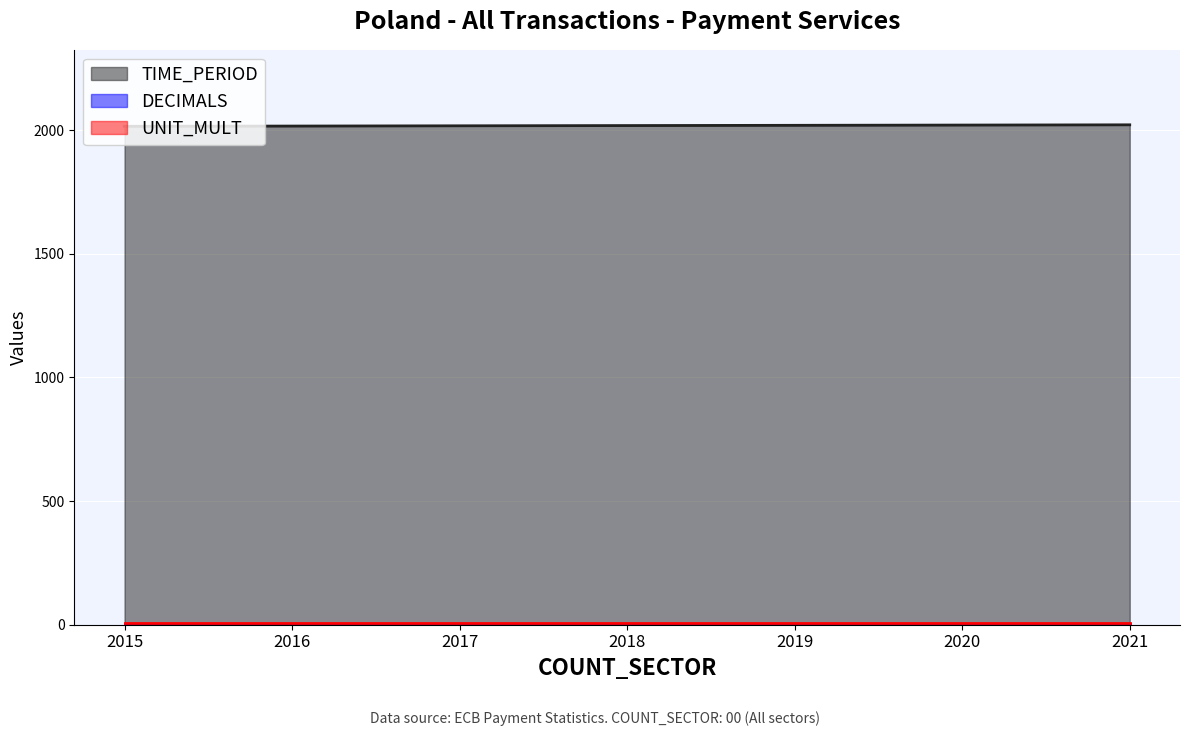

At which category does the chart reach its peak across all series?

2021